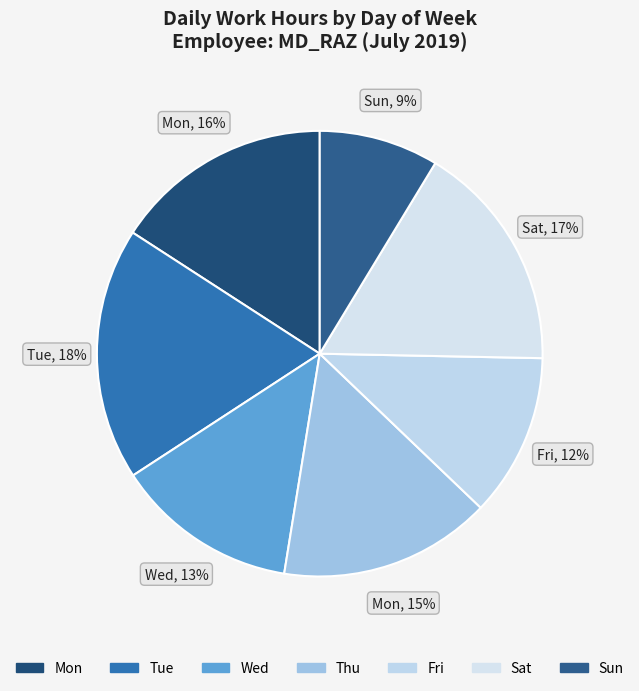

Rank the categories by value from highest to lowest.

Tue, Sat, Mon, Thu, Wed, Fri, Sun